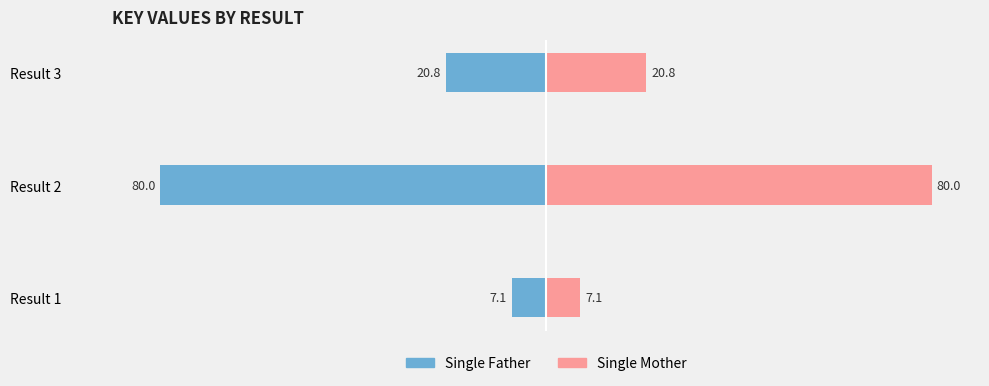

Reading left to right, list all the values displayed in this chart.

Single Father: -7.1	-80.0	-20.8
Single Mother: 7.1	80.0	20.8